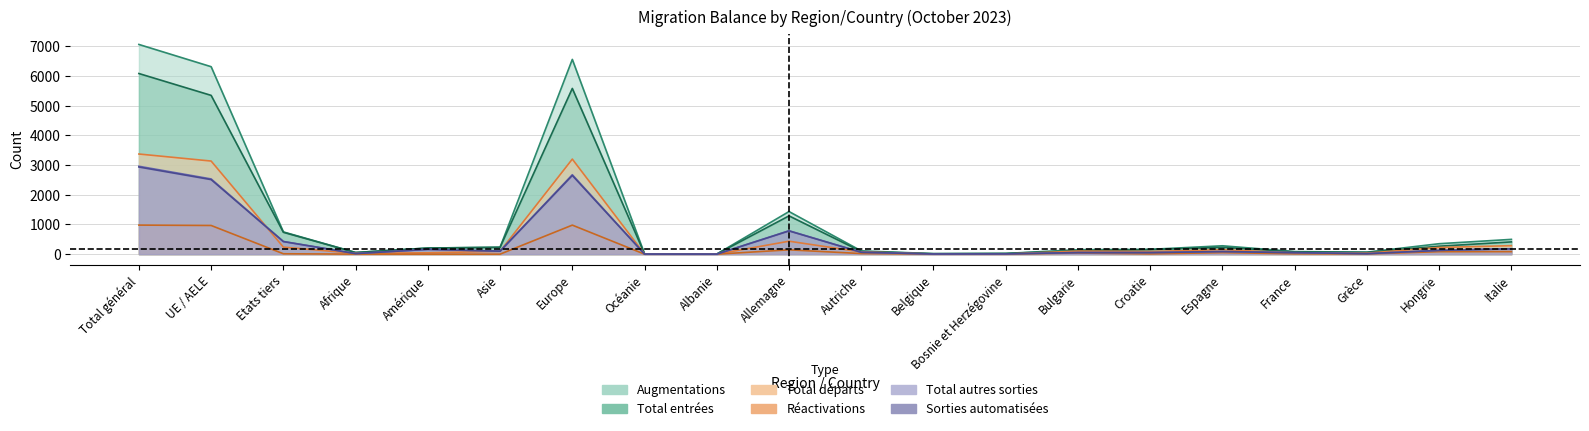

Reading left to right, extract all data points from this chart.

Augmentations (col_1): 7063	6314	749	56	206	232	6560	9	4	1435	110	18	24	150	162	282	87	67	352	498
Total entrées (col_2): 6084	5348	736	55	206	232	5582	9	4	1289	90	15	24	112	153	231	75	60	268	413
Total départs (col_8): 3373	3136	237	27	46	95	3202	3	1	436	75	4	2	103	90	152	41	34	225	286
Réactivations (col_7): 979	966	13	1	0	0	978	0	0	146	20	3	0	38	9	51	12	7	84	85
Total autres sorties (col_11): 2961	2534	427	20	161	101	2676	3	1	789	64	6	9	54	53	89	51	16	128	183
Sorties automatisées (col_12): 2936	2512	424	19	161	101	2652	3	1	783	63	6	9	53	53	88	51	16	128	180